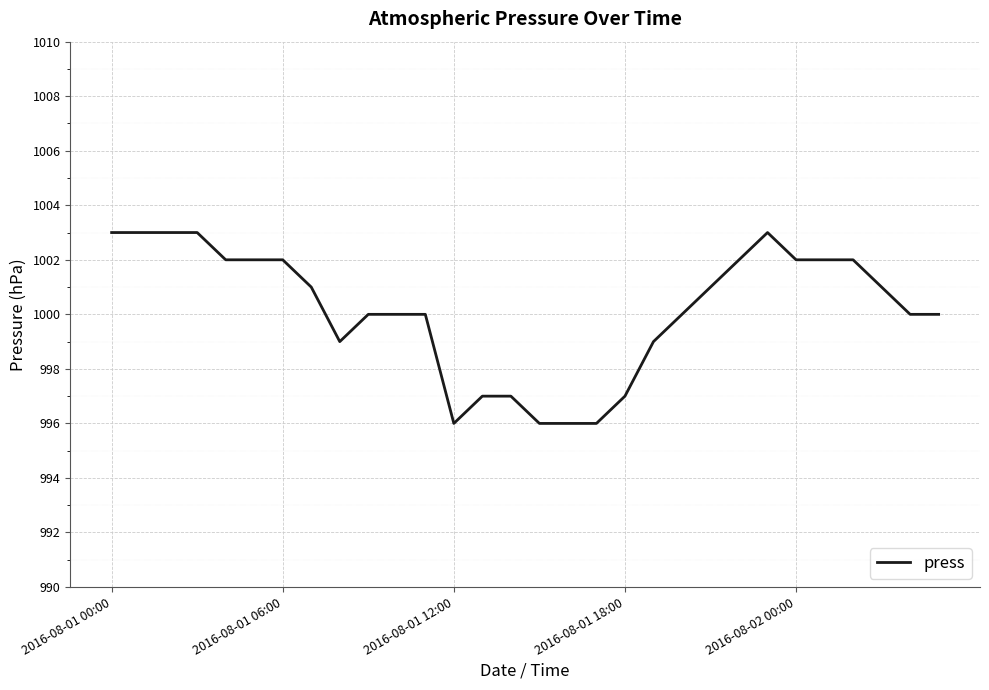

How many series are shown in this chart?

1